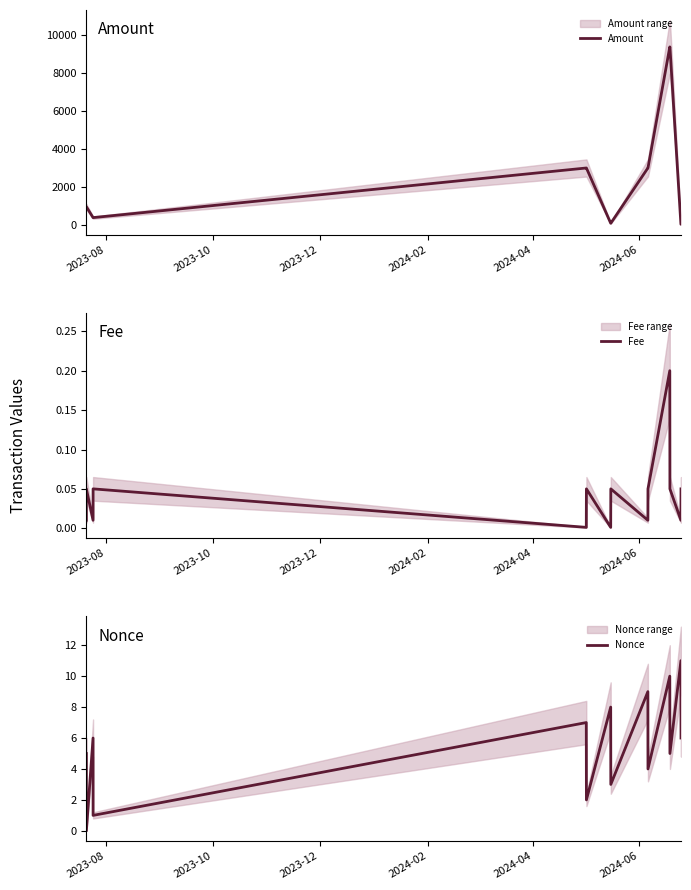

True or false: Amount and Nonce intersect in this chart.

False